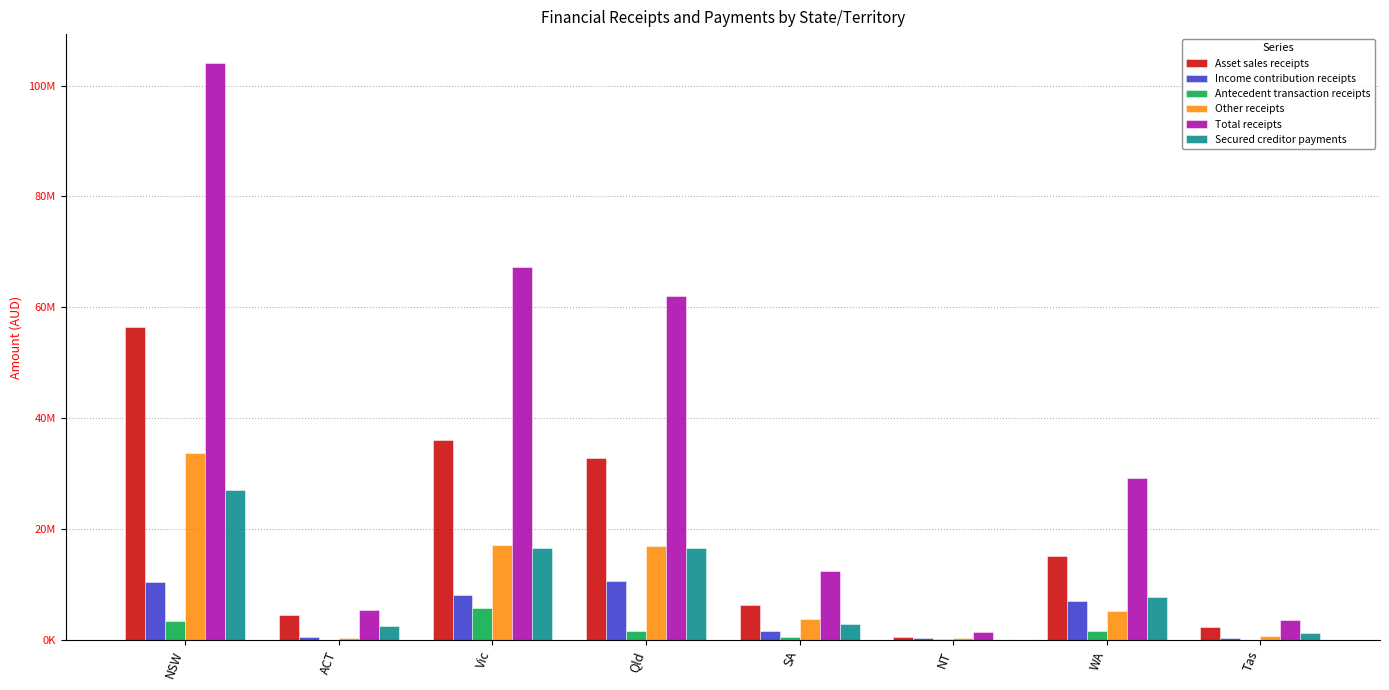

List the series in order of their peak value, lowest first.

Antecedent transaction receipts, Income contribution receipts, Secured creditor payments, Other receipts, Asset sales receipts, Total receipts